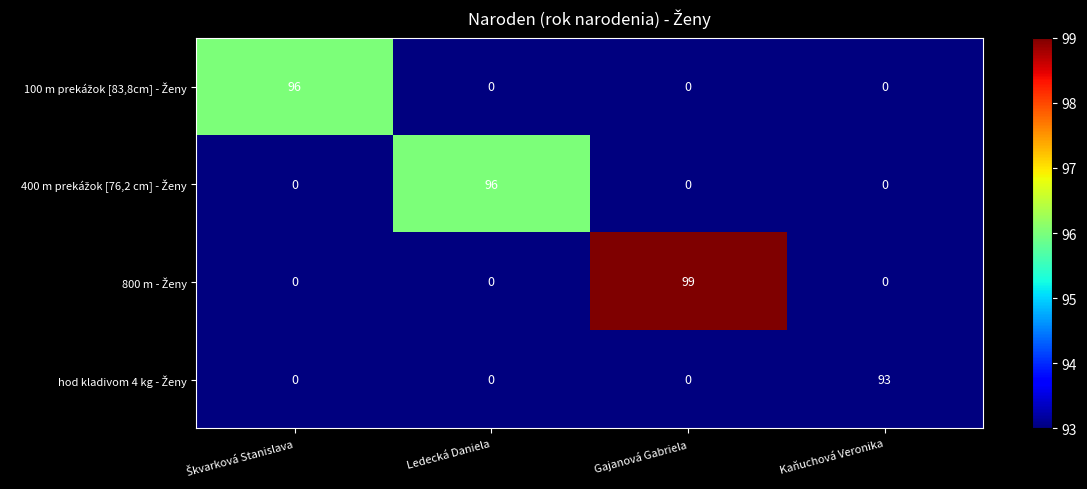

What is the spread (max minus min) of values at Kaňuchová Veronika?

93